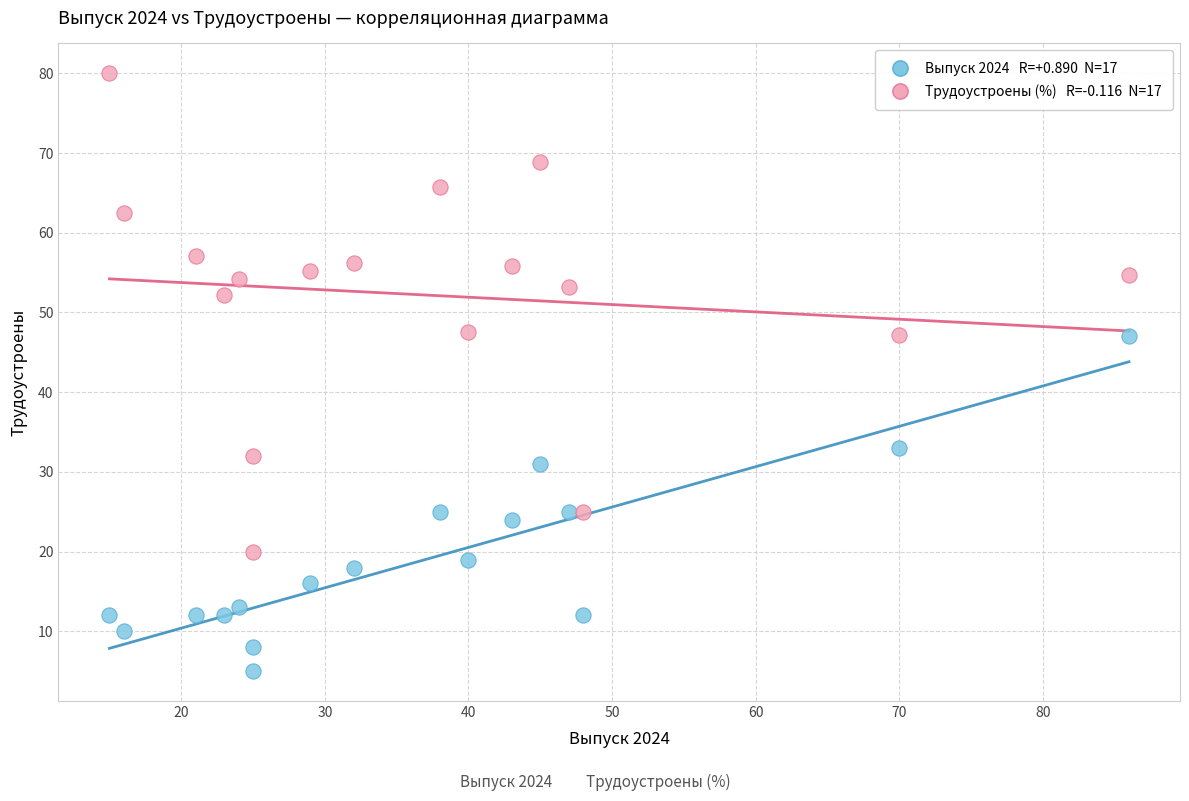

Across all data points, what is the range of Y values (max minus min)?

75.0